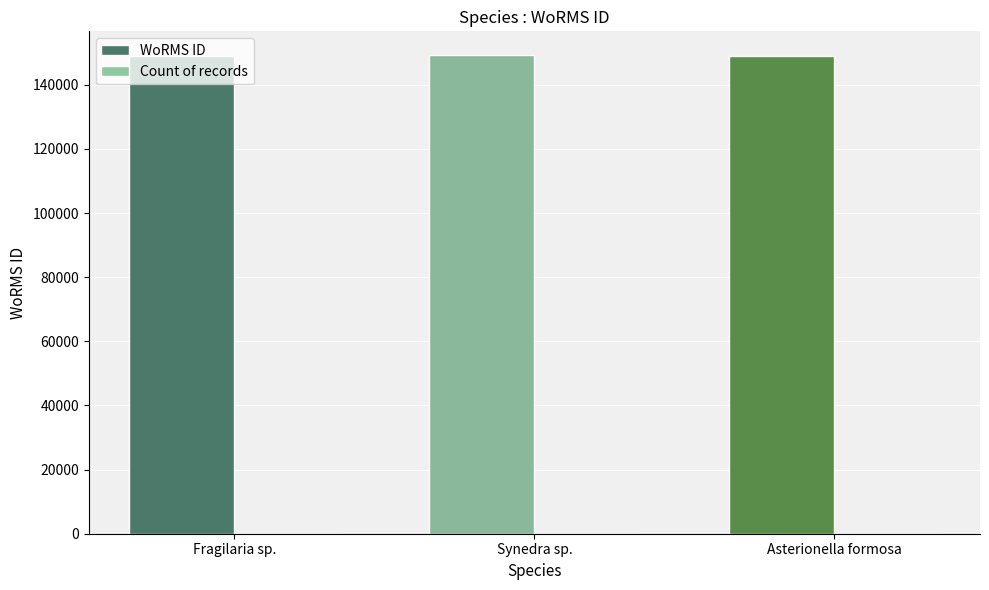

Which series has the largest total across all categories?

WoRMS ID